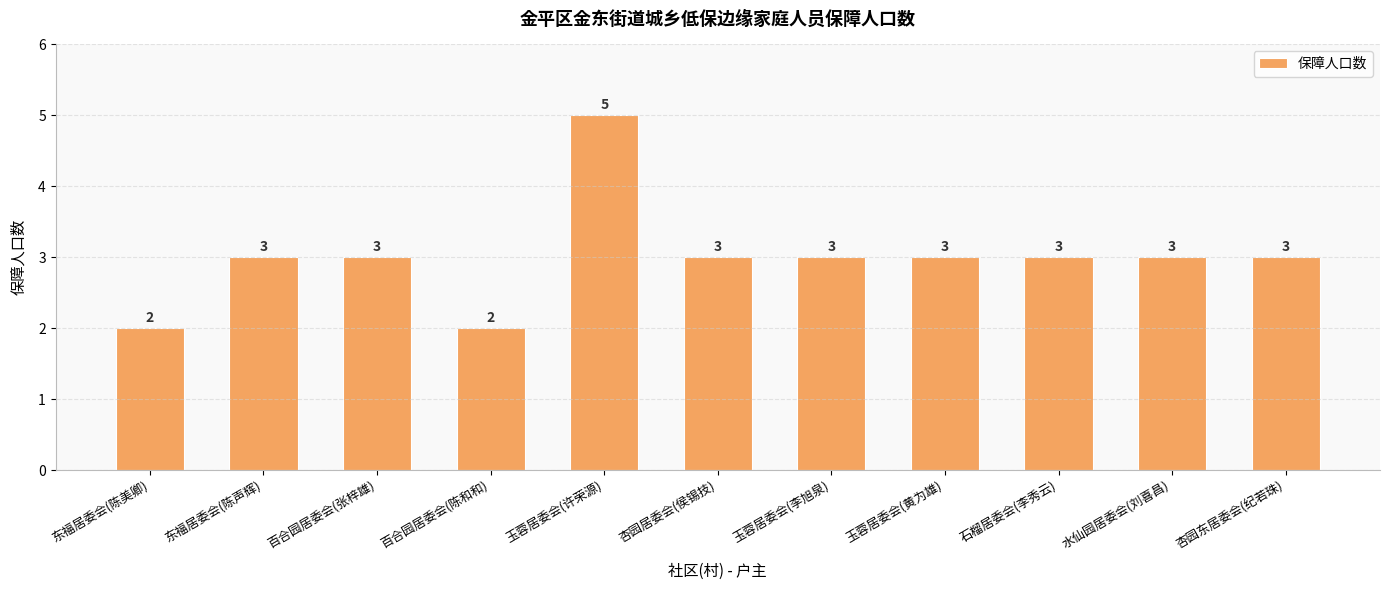

What is the minimum value shown in the chart?

2